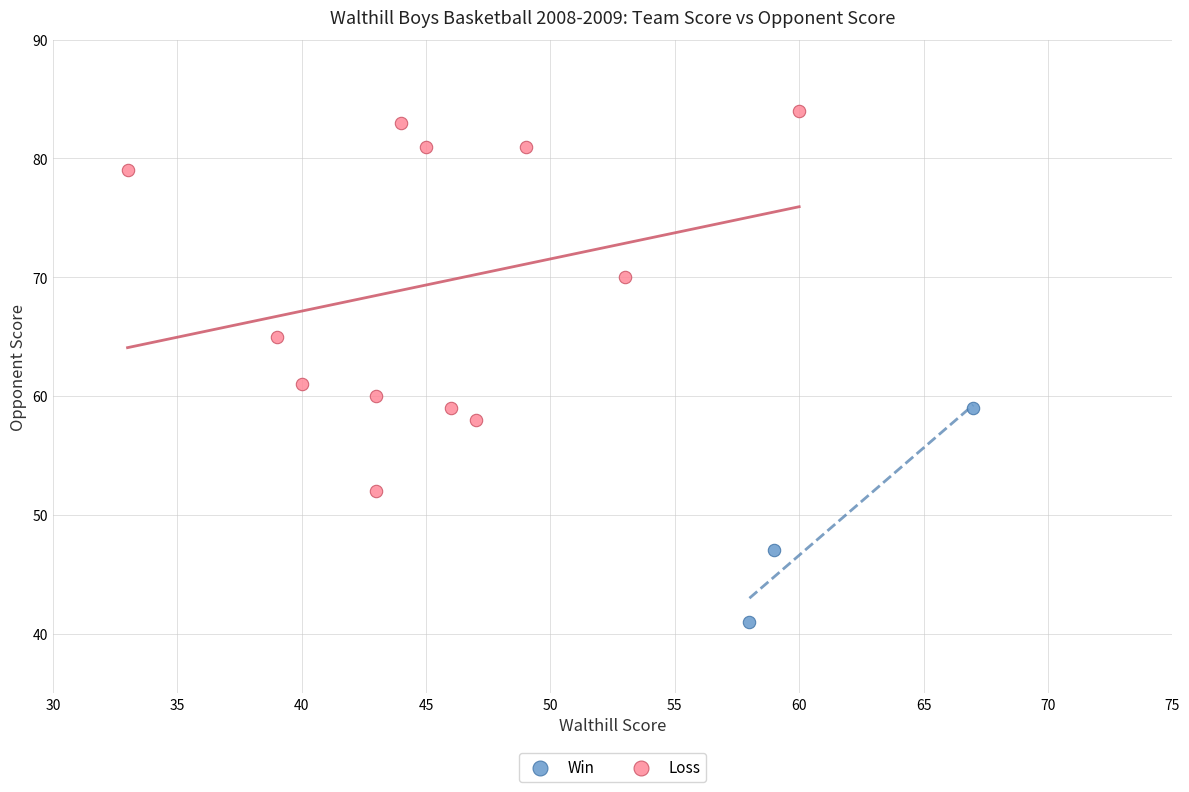

Which series contains the highest Y value?

Loss